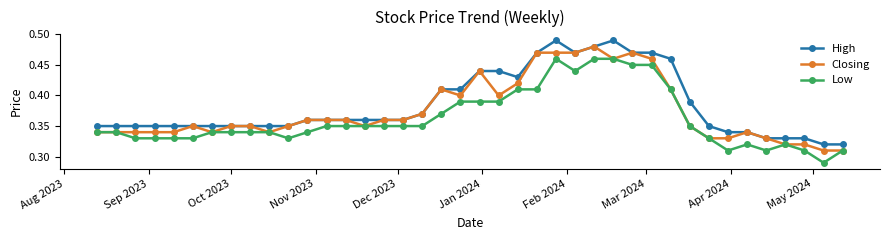

True or false: Closing has more than 0 interior local peaks.

True